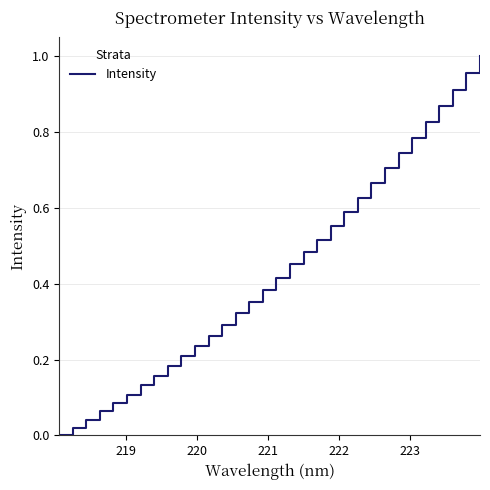

Is this an area chart (filled region under the line)?

No